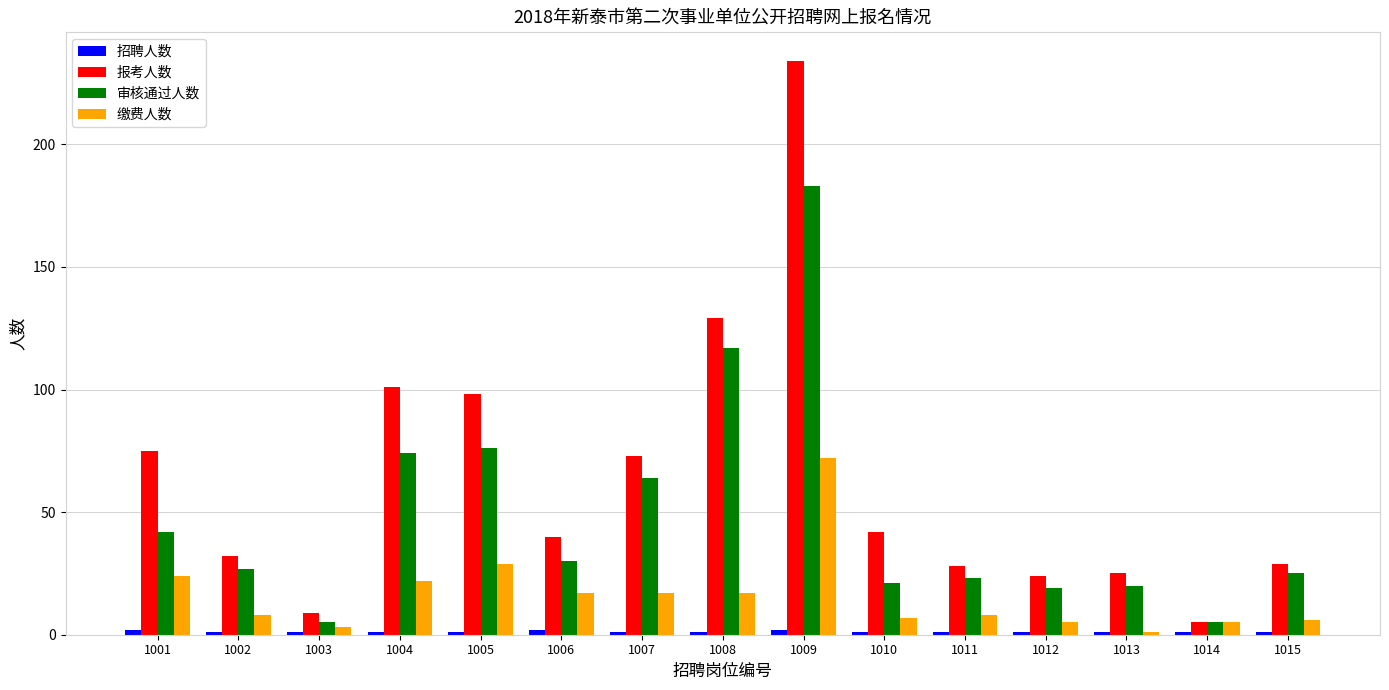

Which series has the widest spread of values?

报考人数